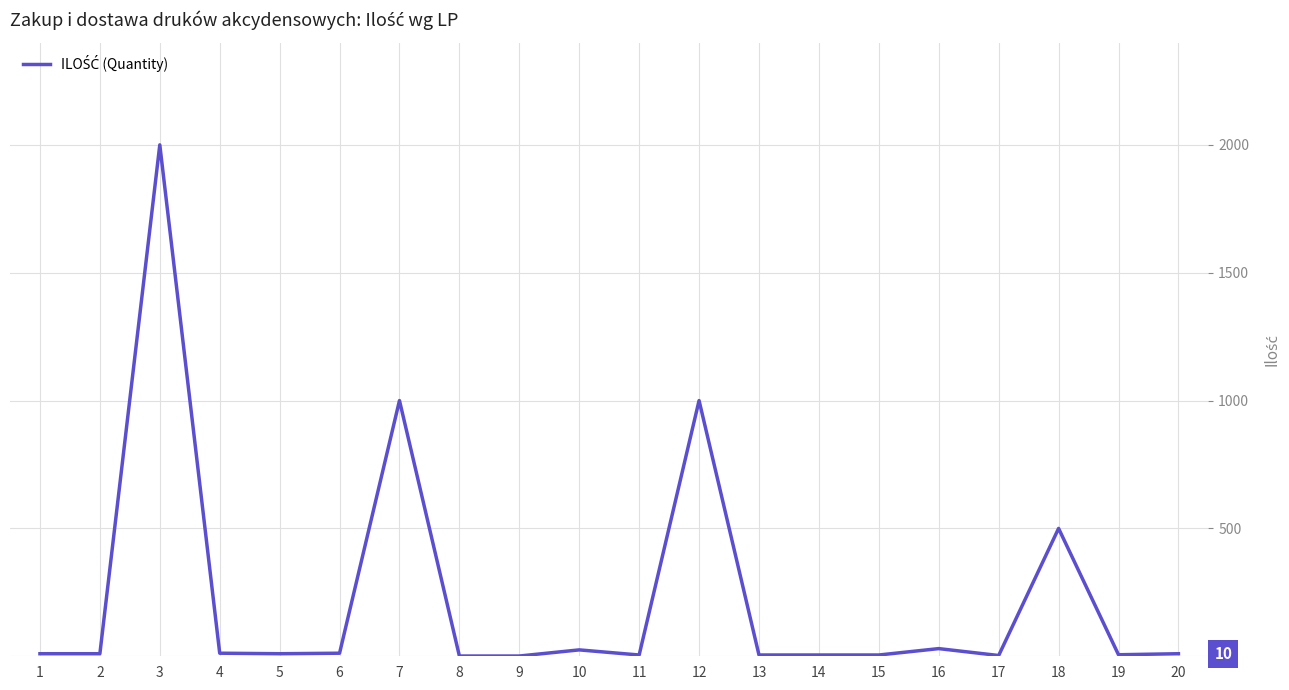

What is the greatest value displayed?

2000